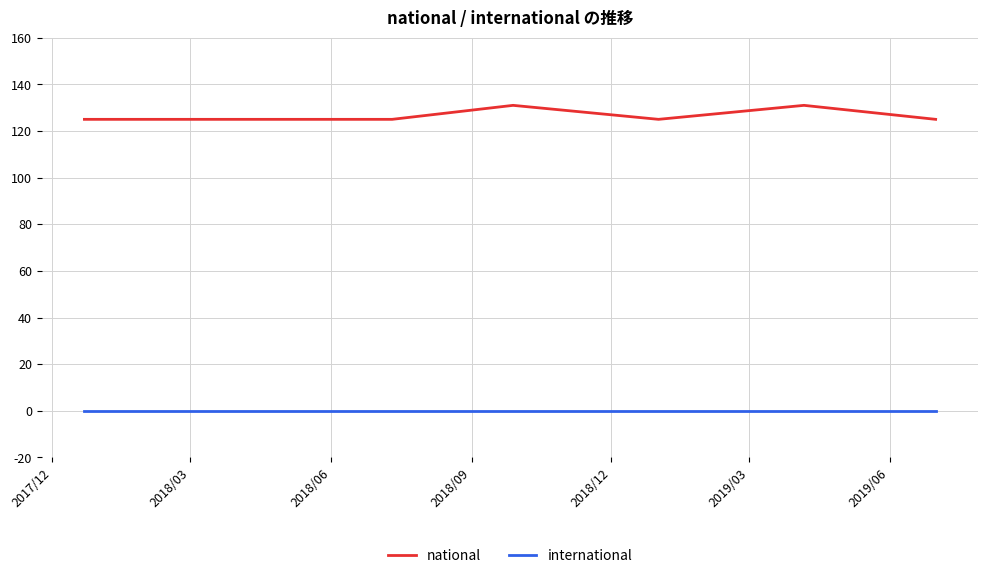

True or false: international and national cross at least once.

False